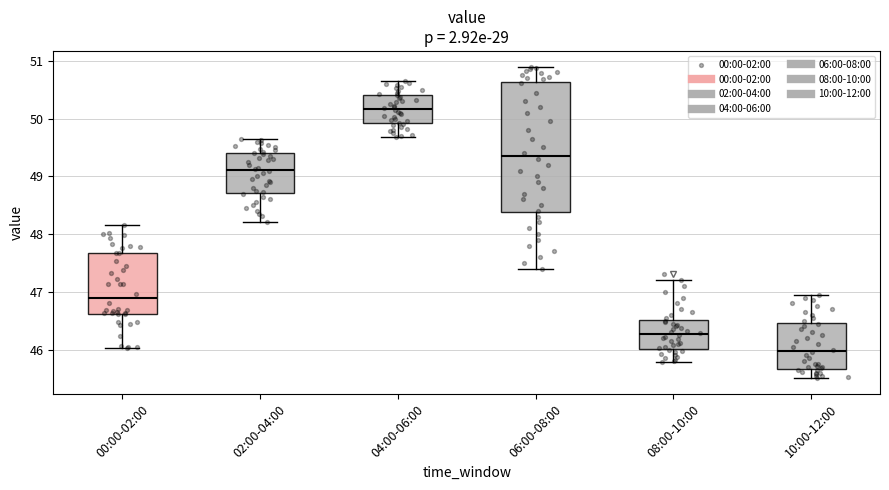

Reading left to right, read every box against the y-axis: the position of its median line, the range the box covers, and the ends of its whiskers. The values are not printed on the chart, so give them approximately, as read against the axis.

00:00-02:00: median 46.9, box 46.6 to 47.7, whiskers 46.0 to 48.2
02:00-04:00: median 49.1, box 48.7 to 49.4, whiskers 48.2 to 49.7
04:00-06:00: median 50.2, box 49.9 to 50.4, whiskers 49.7 to 50.7
06:00-08:00: median 49.4, box 48.4 to 50.6, whiskers 47.4 to 50.9
08:00-10:00: median 46.3, box 46.0 to 46.5, whiskers 45.8 to 47.2
10:00-12:00: median 46.0, box 45.7 to 46.5, whiskers 45.5 to 47.0